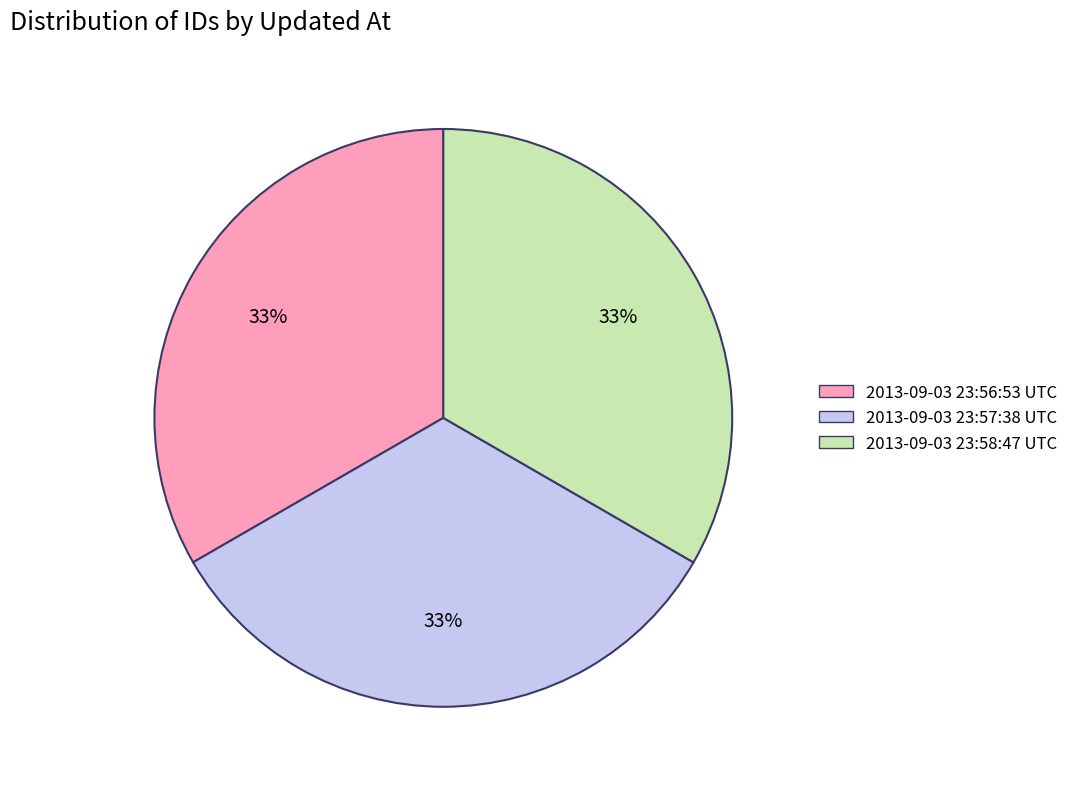

Does 2013-09-03 23:58:47 UTC account for over 50% of the chart?

No